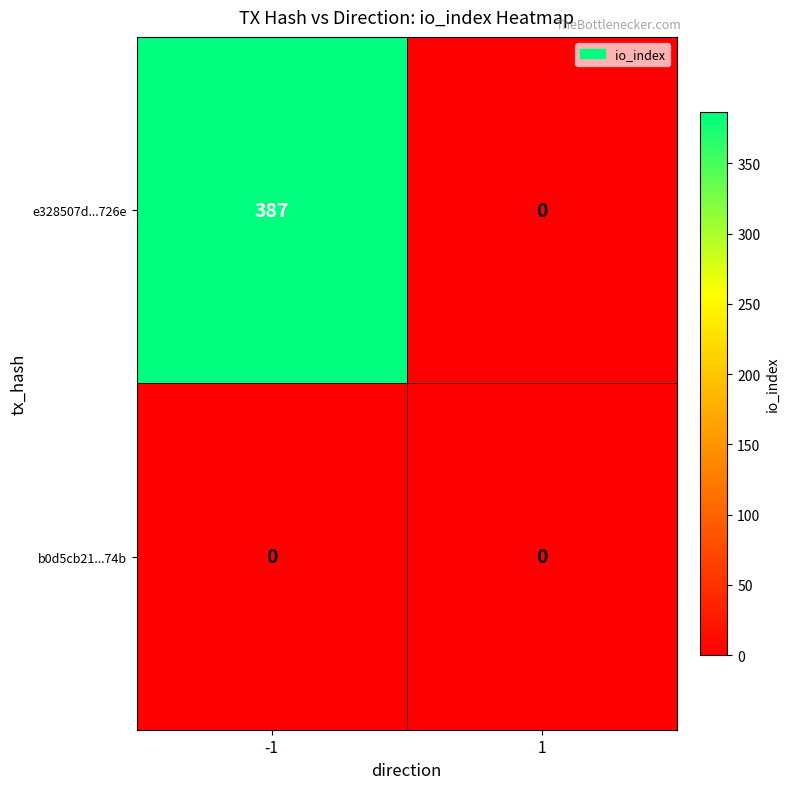

True or false: b0d5cb21...74b has a value of 0 at -1.

True